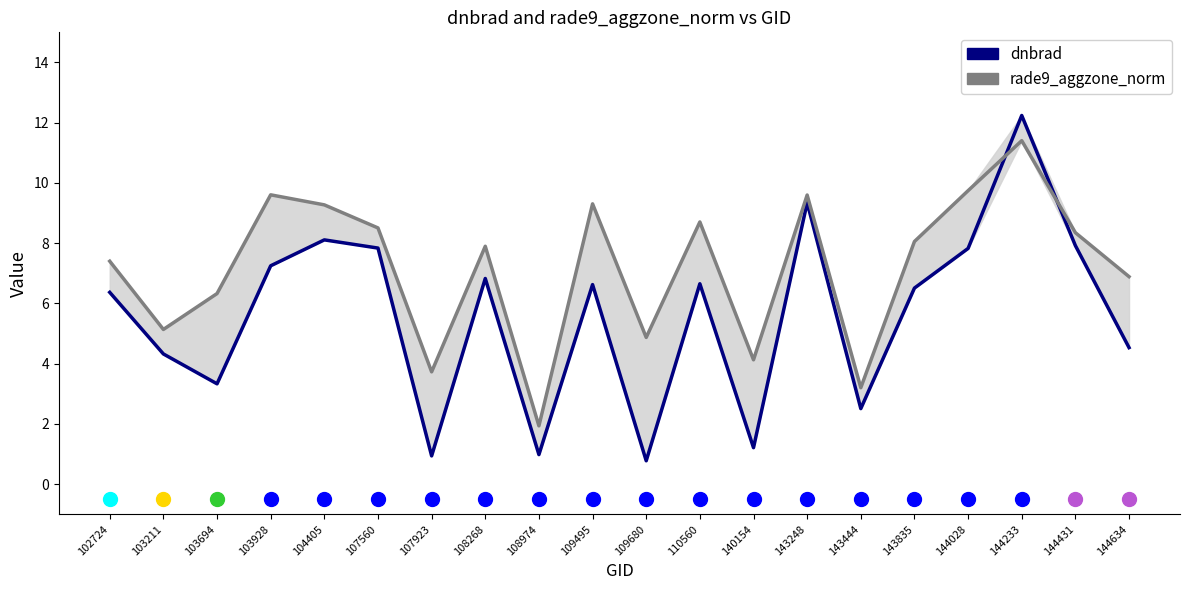

Does the chart have visible grid lines?

No